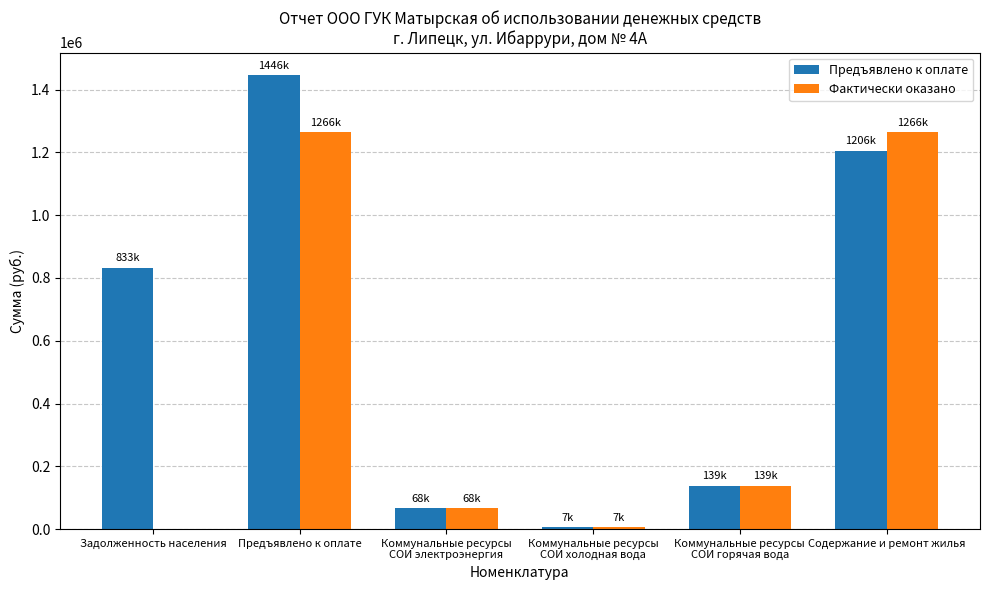

How many distinct data groups are displayed?

2